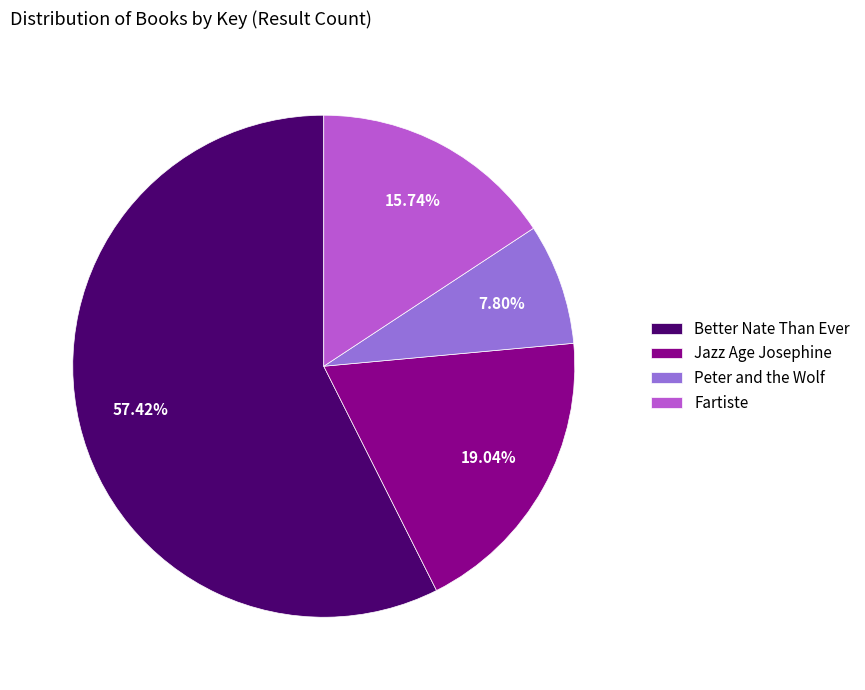

Which category accounts for the majority?

Better Nate Than Ever